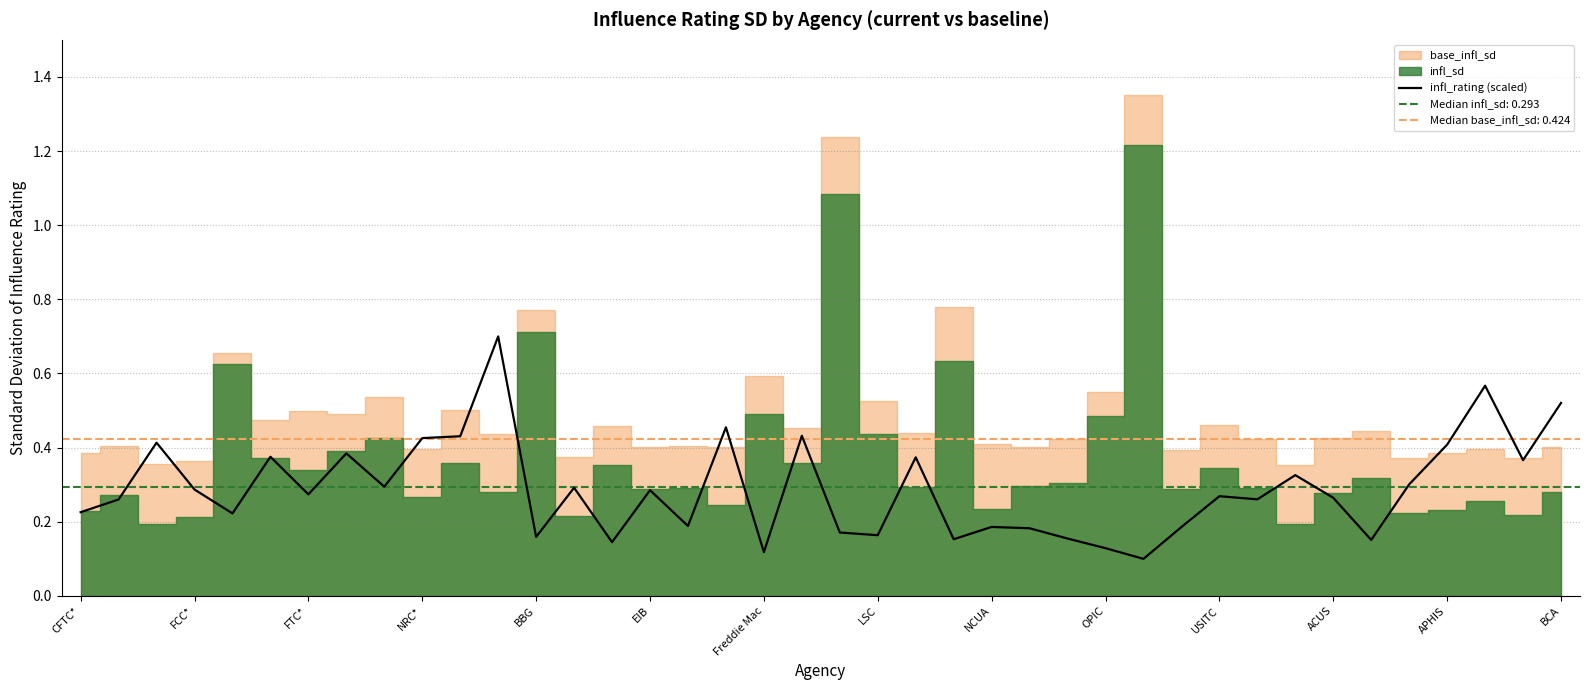

True or false: infl_rating (scaled) has a value of 0.3 at NRC*.

False